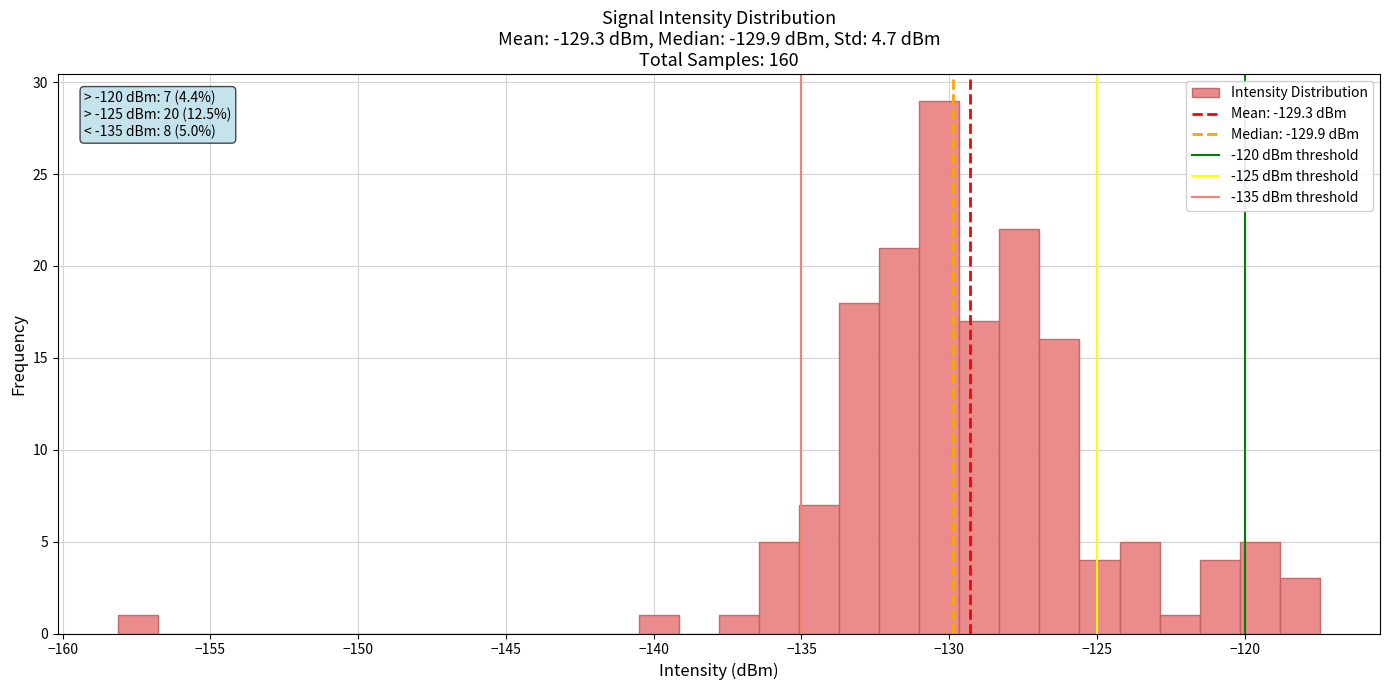

Read against the x-axis, roughly where is the centre of the tallest bar?

-130.5